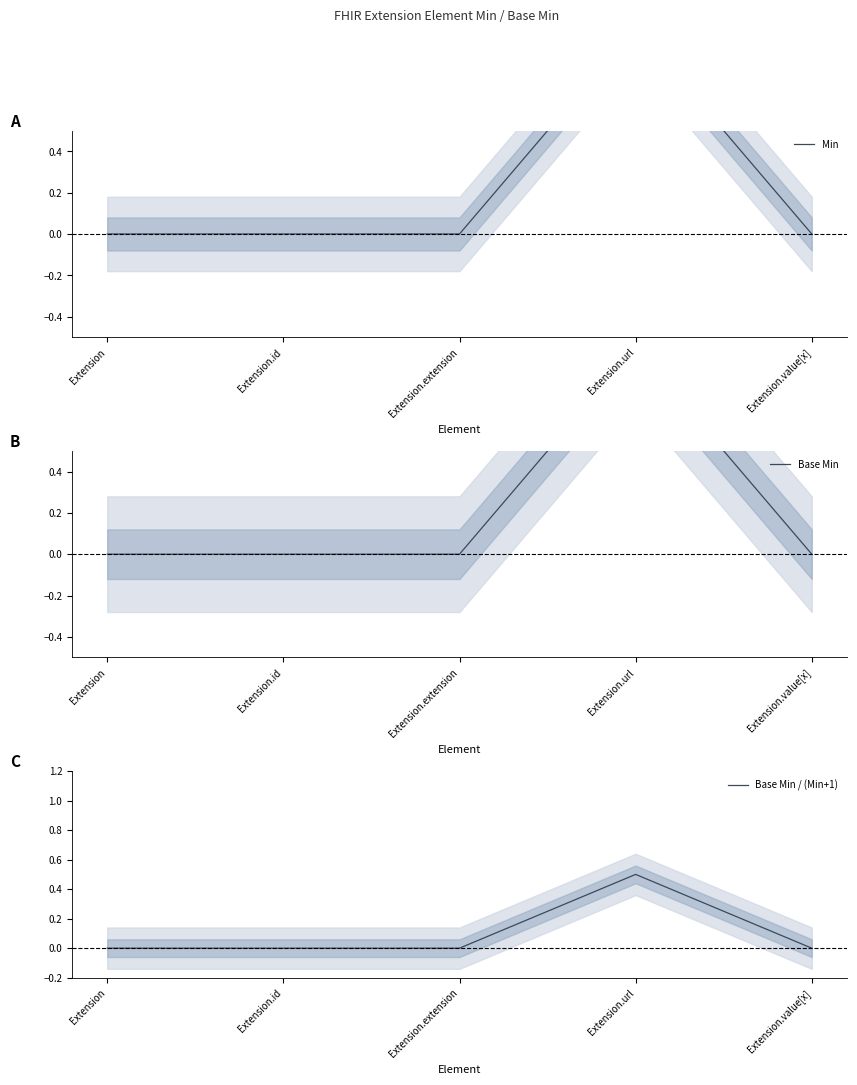

How many distinct data groups are displayed?

3